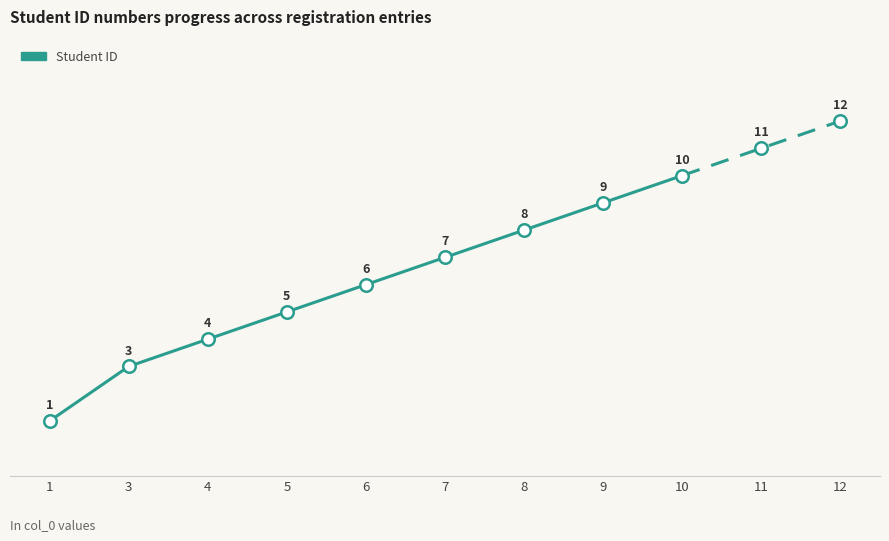

Is it true that the value at 8 is 8?

True